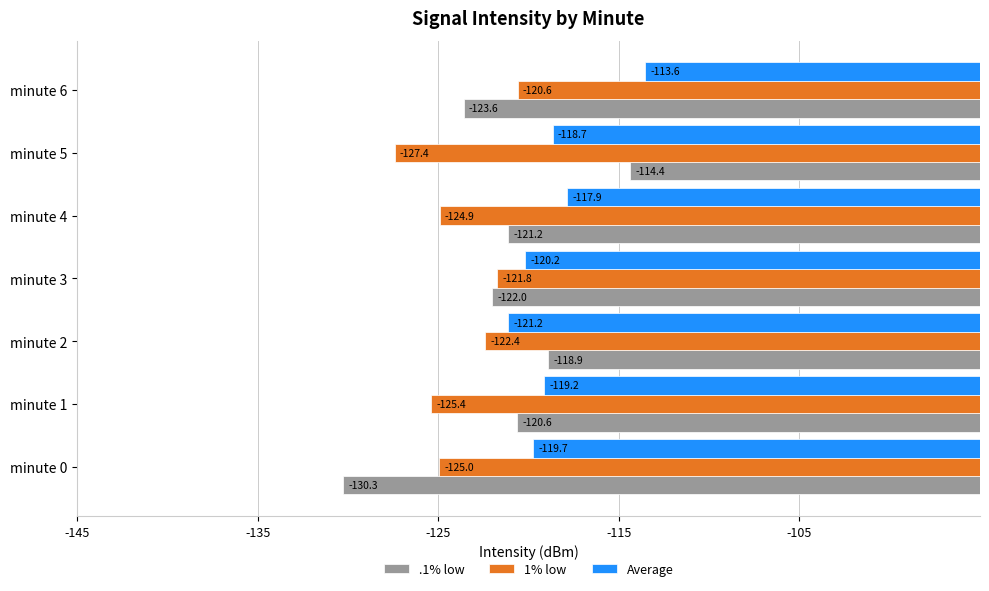

Between minute 5 and minute 6, which series saw the biggest shift?

.1% low